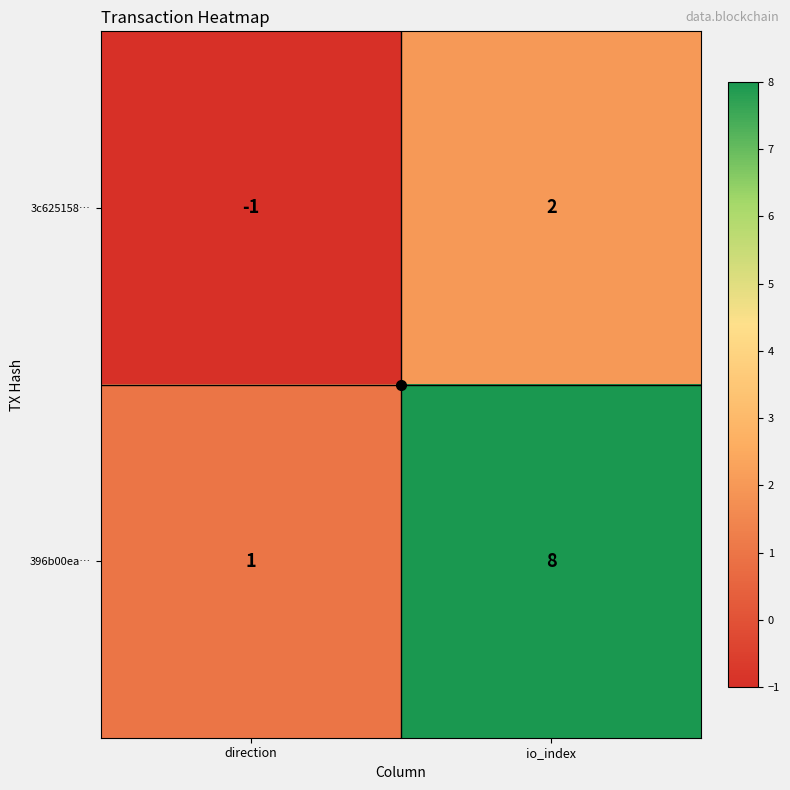

Which series has the largest total across all categories?

396b00ea…